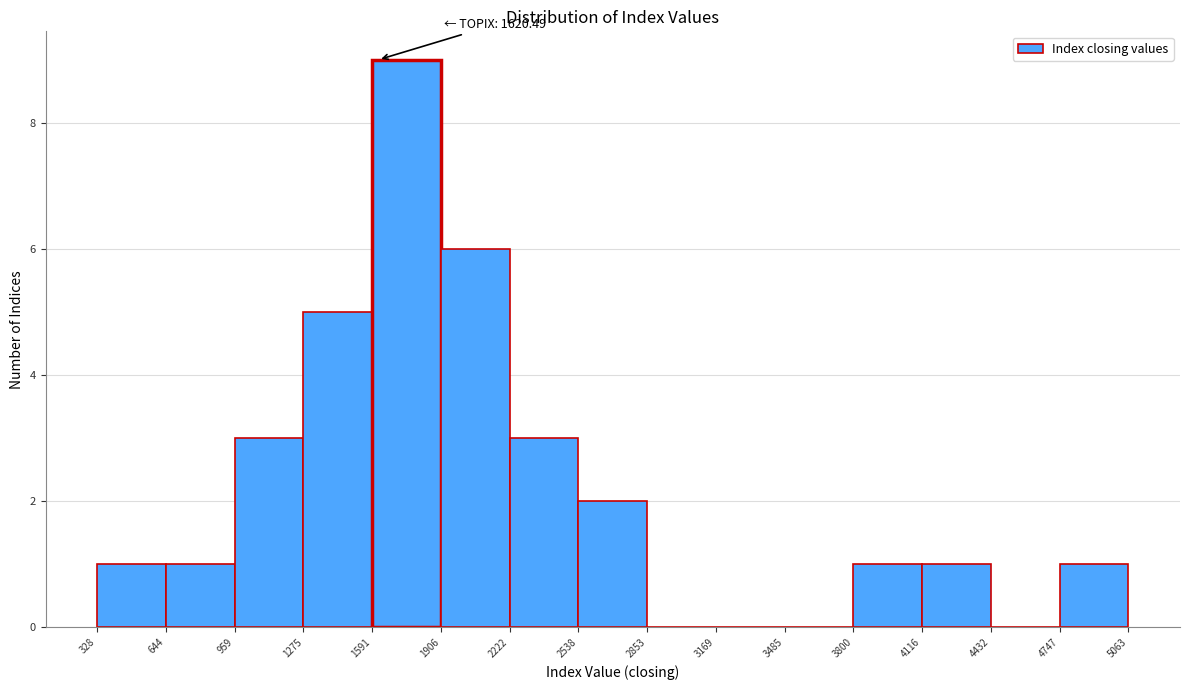

Over which range of the x-axis is the bar tallest?

1591 to 1906